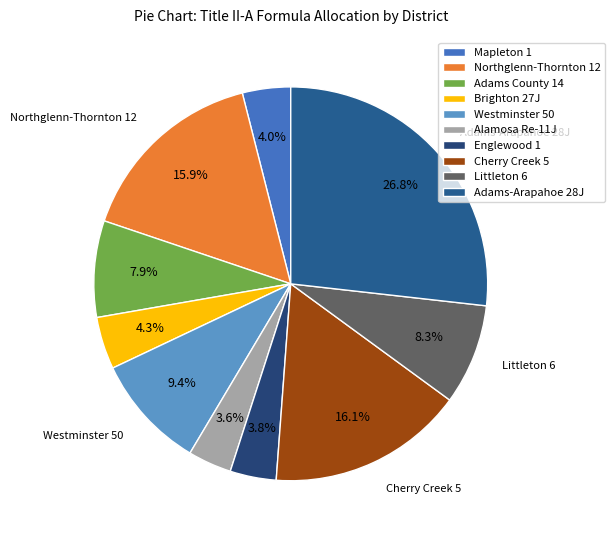

How many segments does this pie chart have?

10